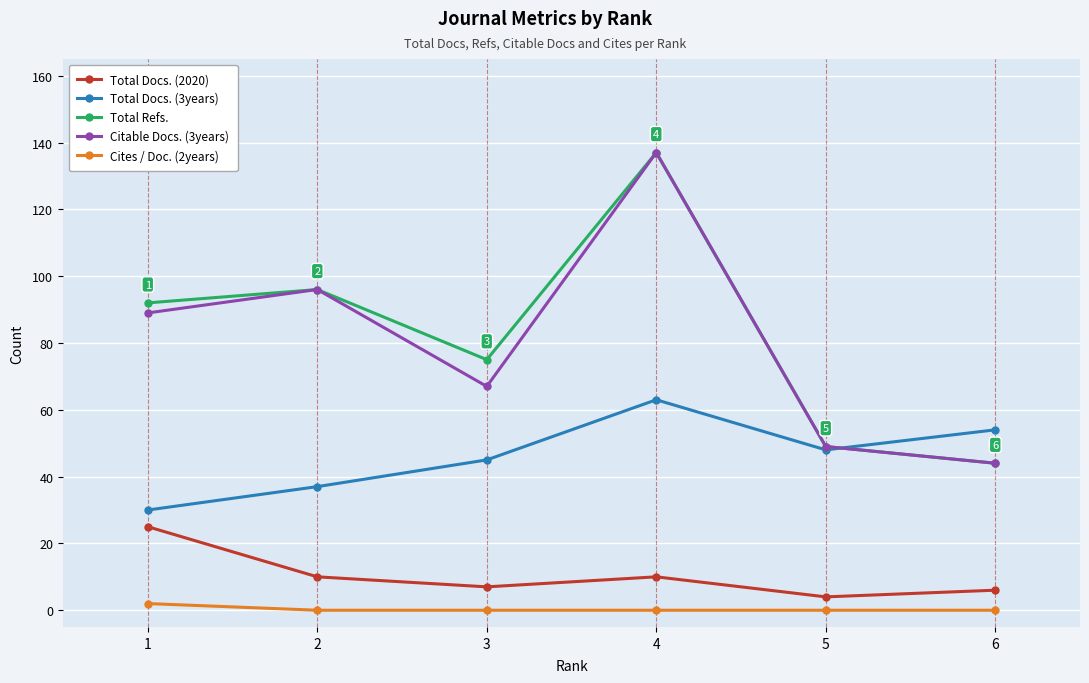

At which category is the sum across all series the highest?

4